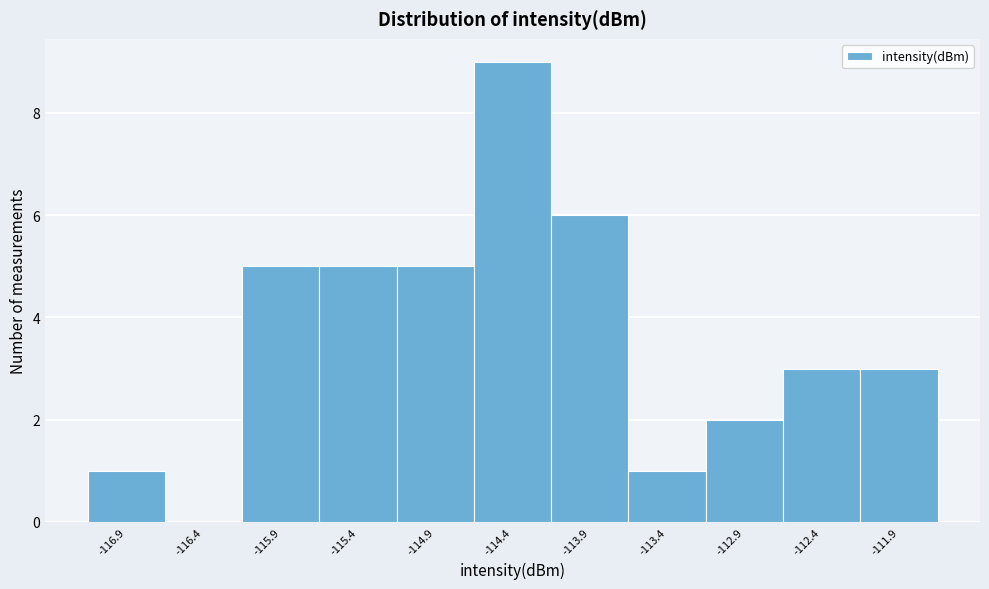

Reading right to left, extract all data points from this chart.

-111.9=3	-112.4=3	-112.9=2	-113.4=1	-113.9=6	-114.4=9	-114.9=5	-115.4=5	-115.9=5	-116.4=0	-116.9=1